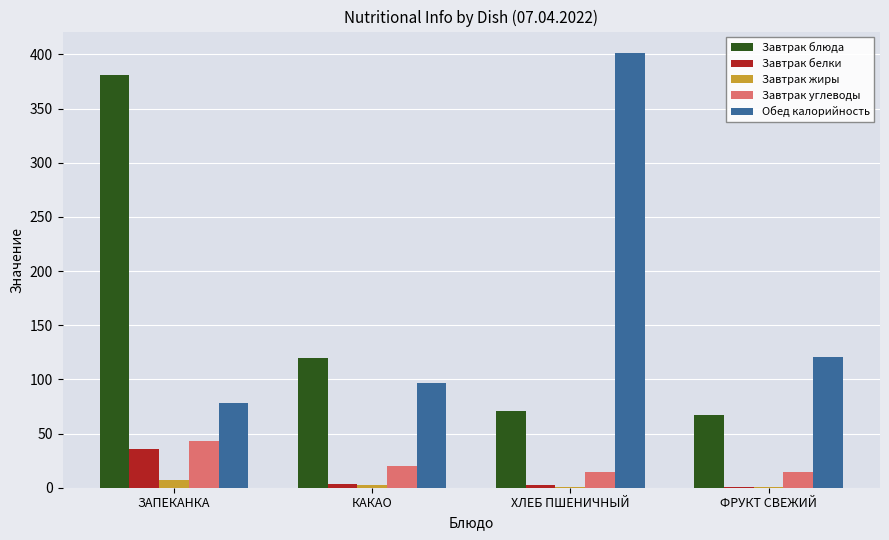

Which series changed the most between ЗАПЕКАНКА and КАКАО?

Завтрак блюда